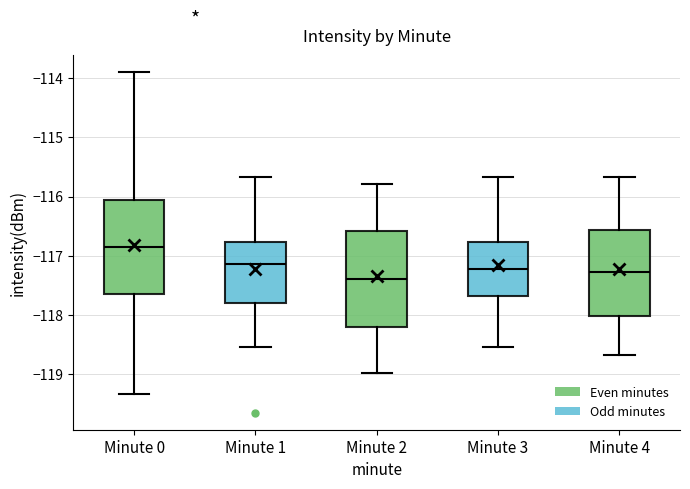

Which box has the lowest median line?

Minute 2